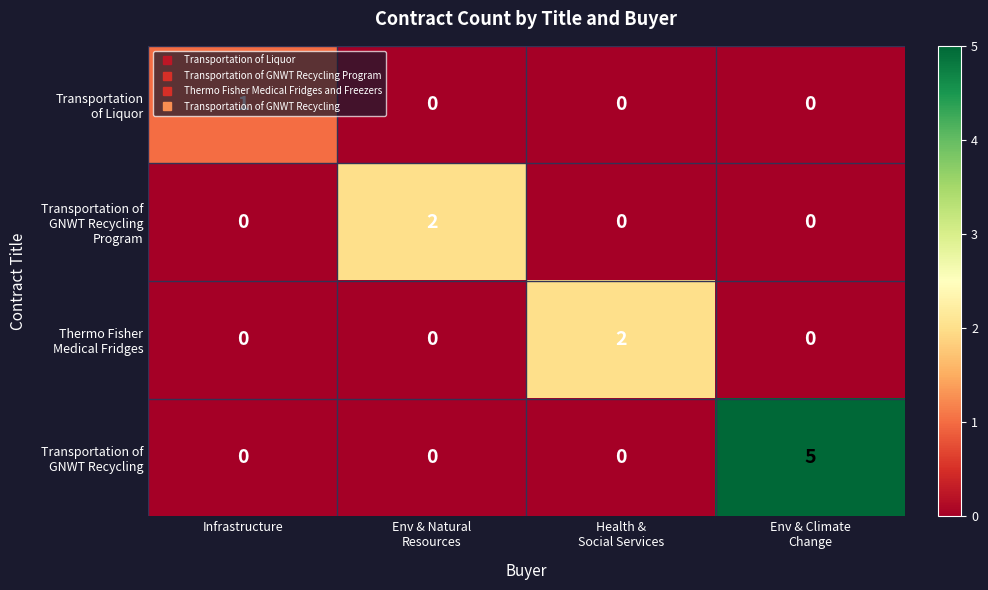

What is the greatest value displayed?

5